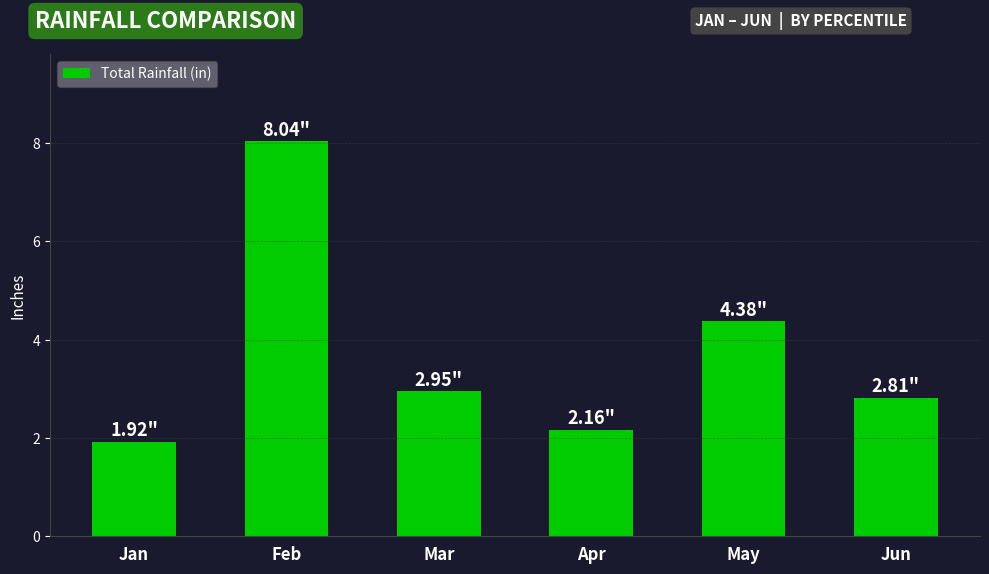

Between Feb and Jun, which is larger?

Feb